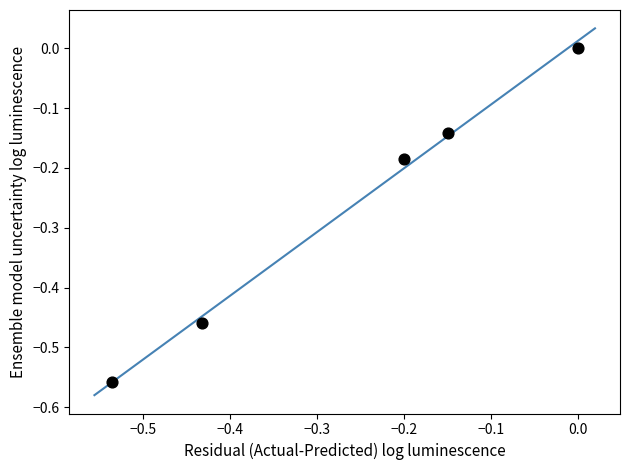

What is the range of Y values (max minus min)?

0.6